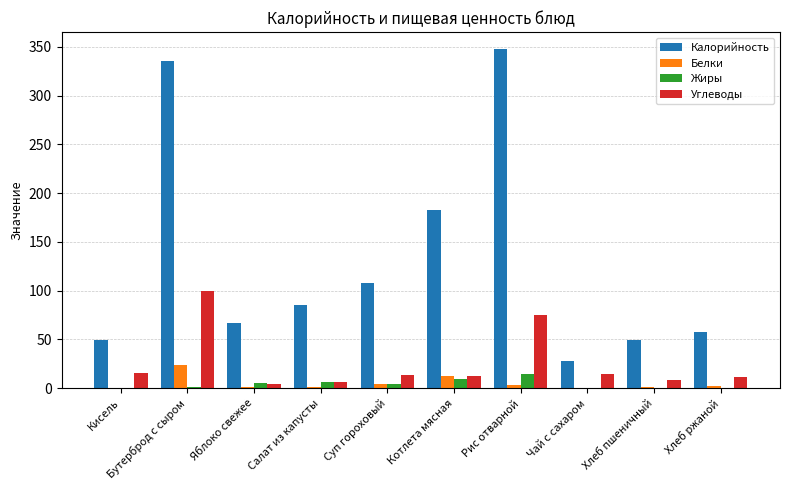

The Калорийность series shows 67.1 at Яблоко свежее. True or false?

True